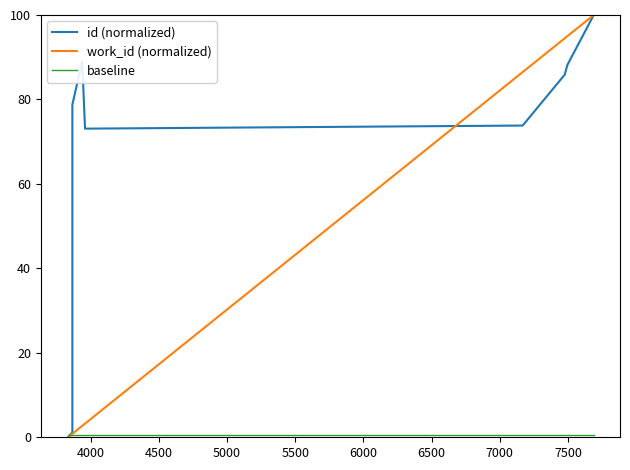

How many positive values does the id (normalized) series have?

9